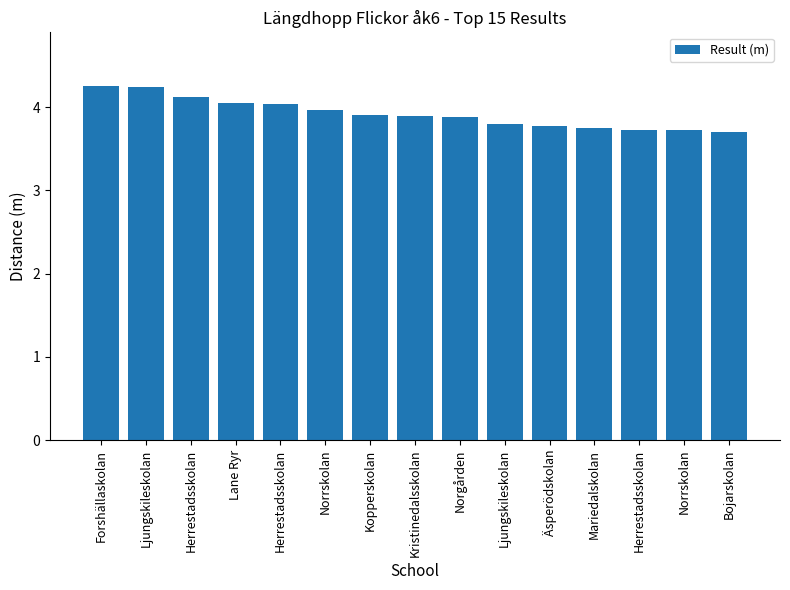

What is the difference between the values at Norgården and Ljungskileskolan?

0.1